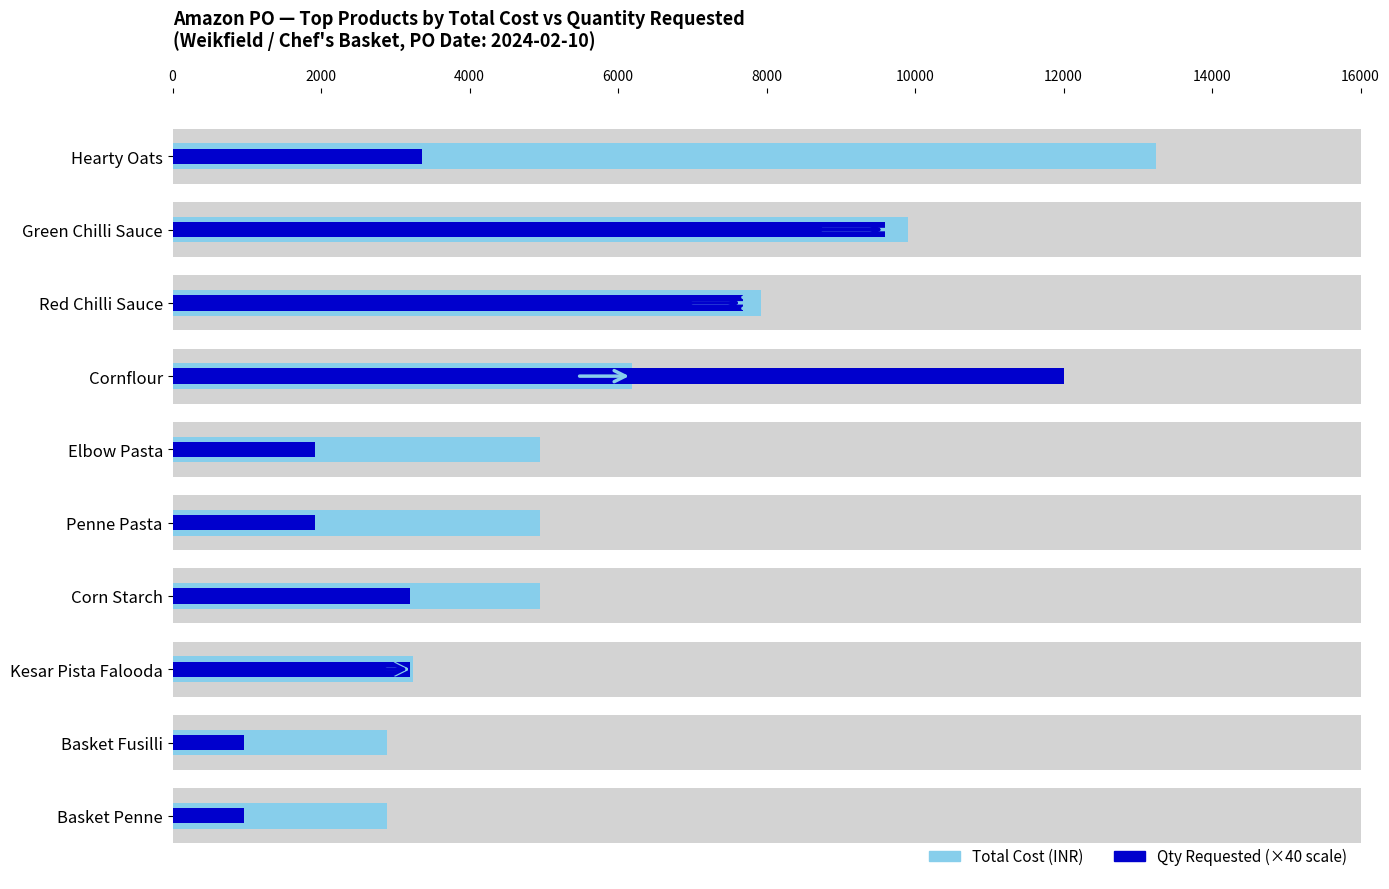

What is the total value across all series at Red Chilli Sauce?

15600.0